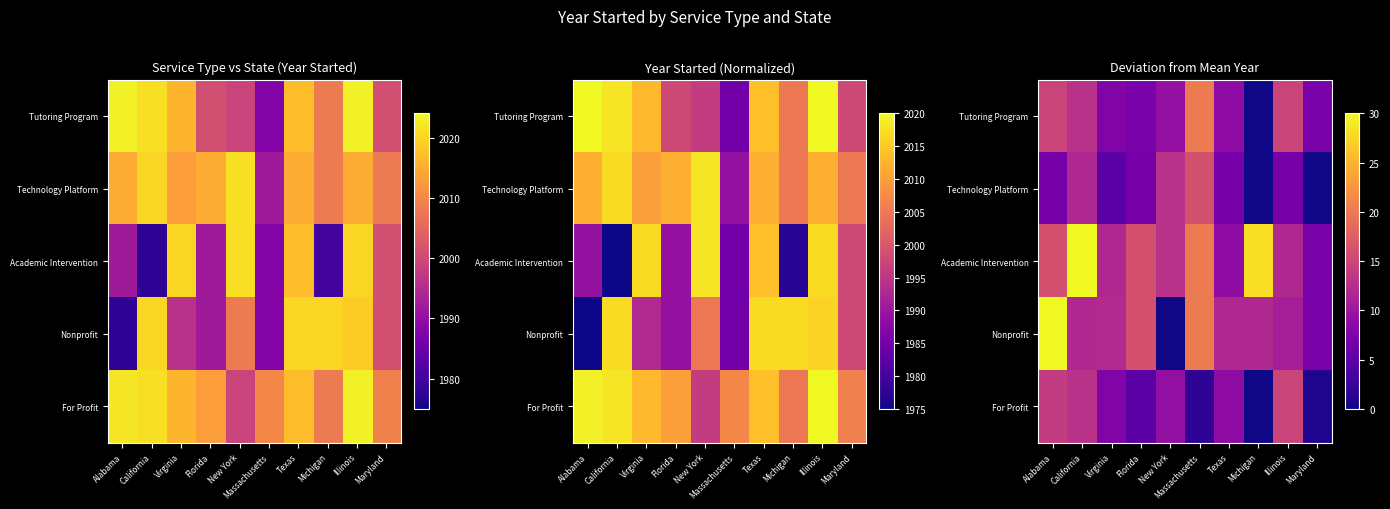

What is the approximate value of For Profit at Alabama?

13.8